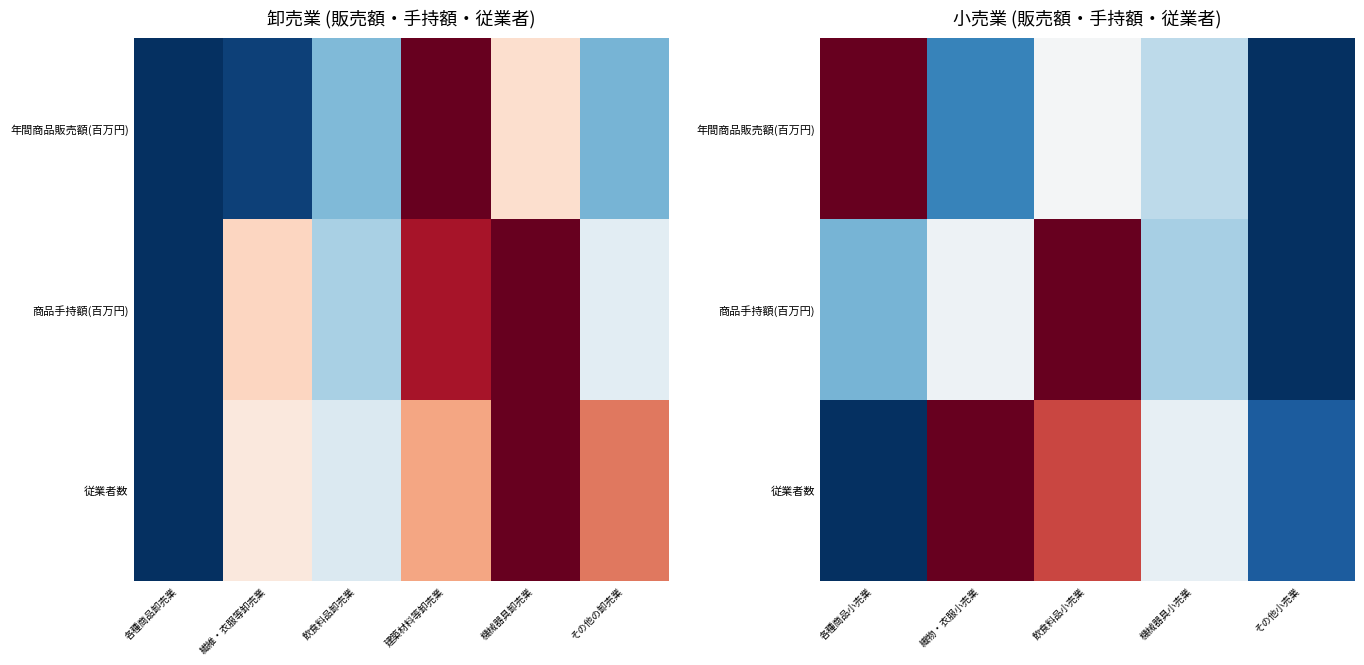

What is the total value across all series at 各種商品小売業?

1.3